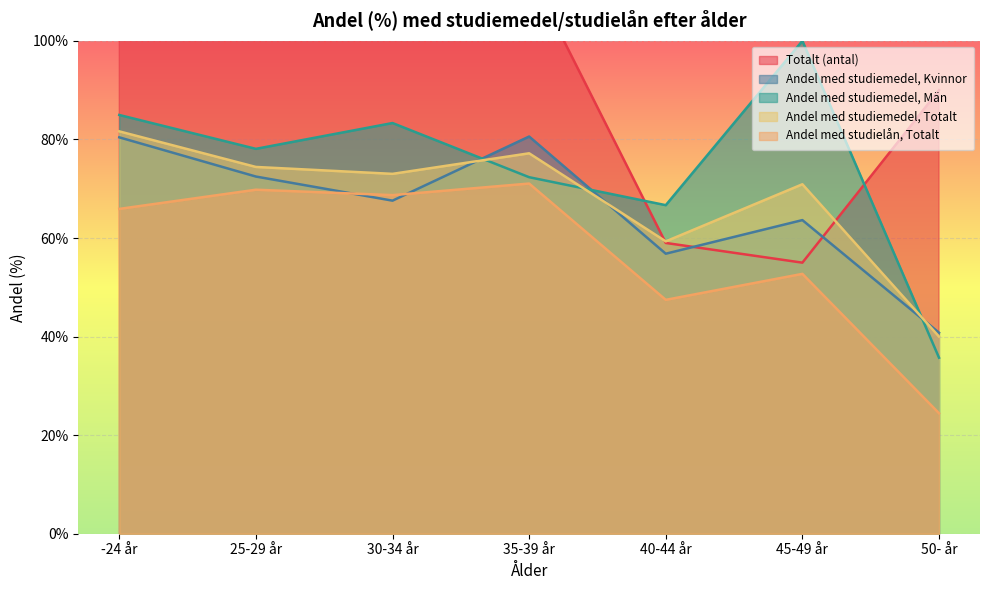

True or false: Andel med studiemedel, Totalt and Andel med studielån, Totalt cross at least once.

False